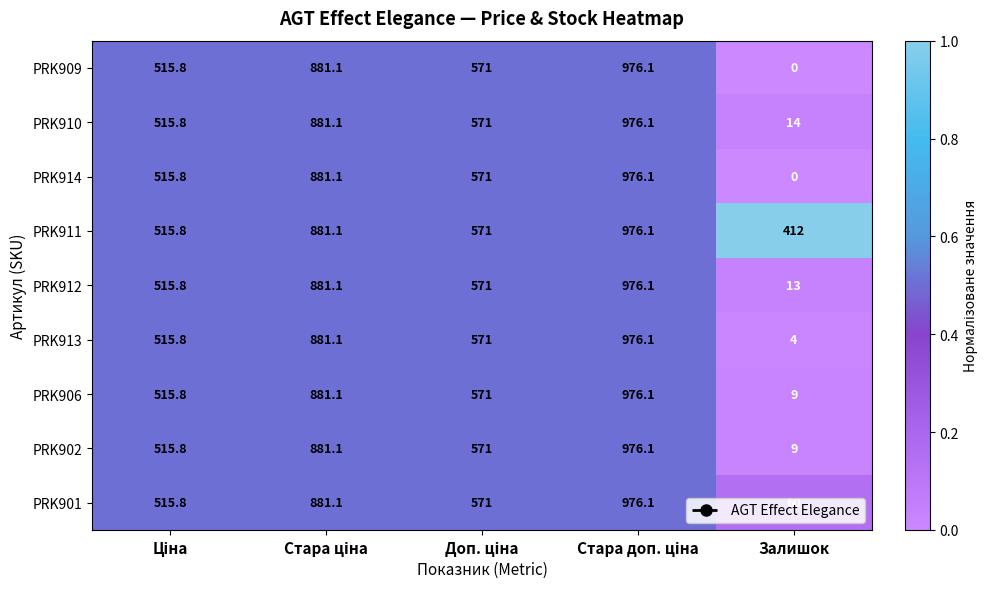

At which category does the chart reach its minimum across all series?

Залишок